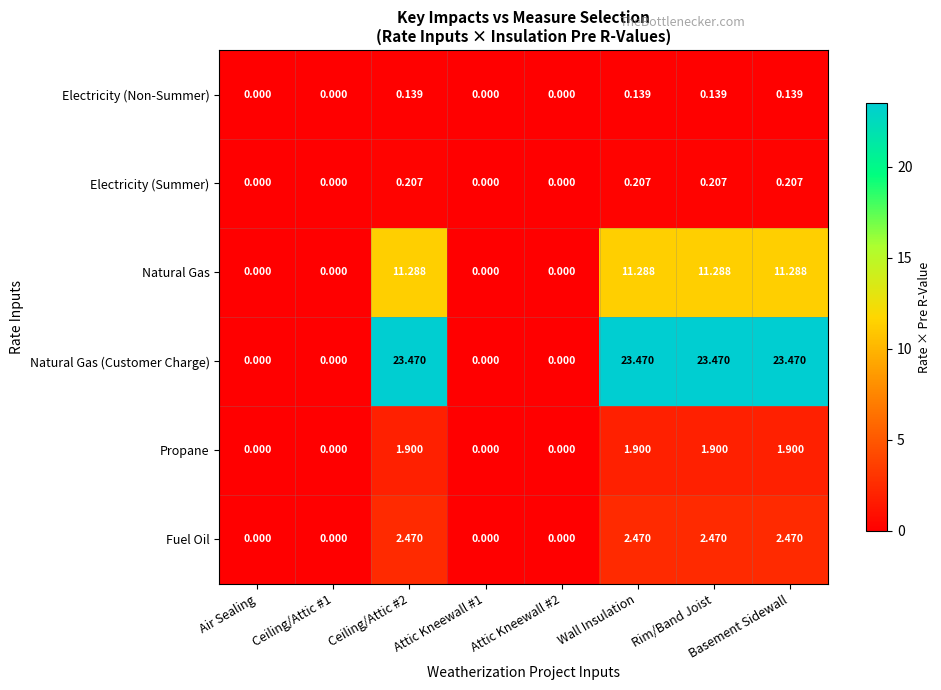

Which series has the largest total across all categories?

Natural Gas (Customer Charge)